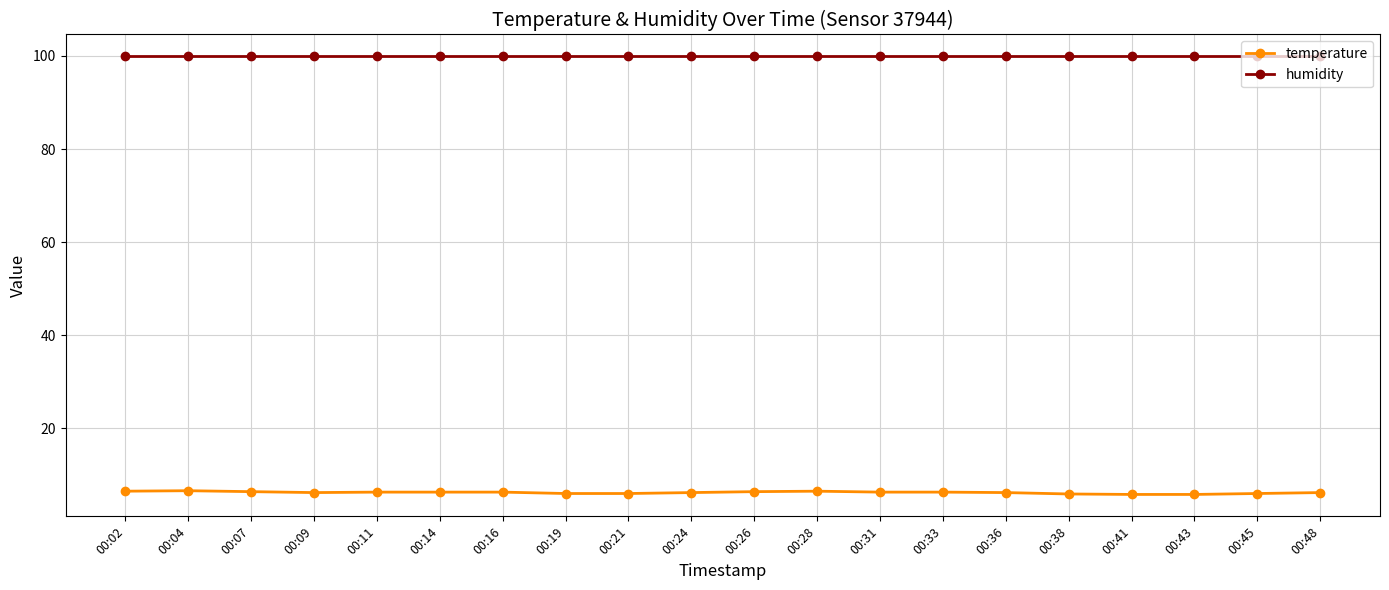

Is the value of humidity at 00:31 greater than the value of temperature at 00:33?

Yes